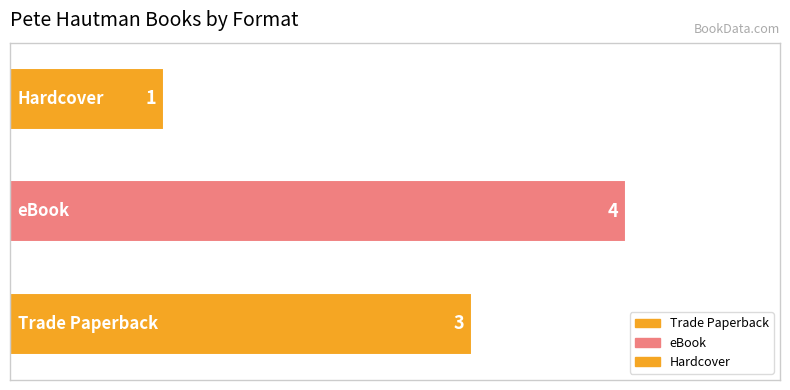

What is the maximum value shown in the chart?

4